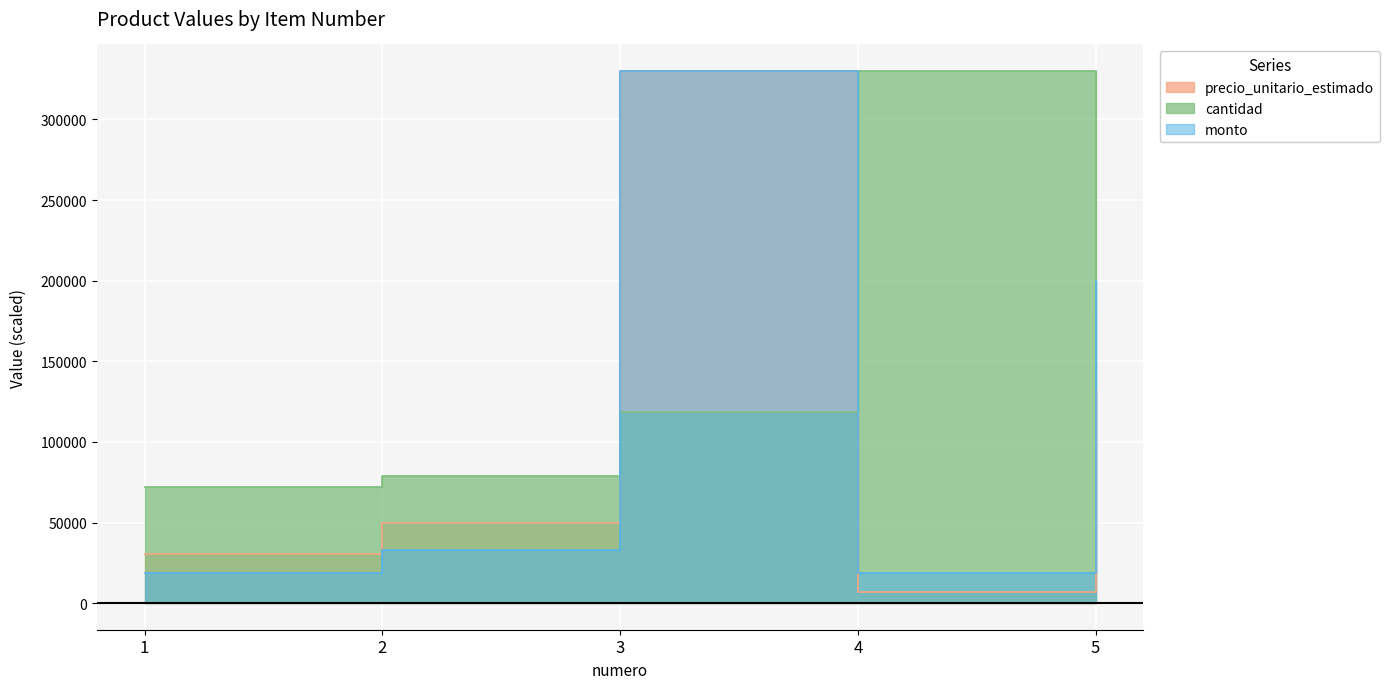

What is the difference between the highest and lowest values at 2?

45913.0